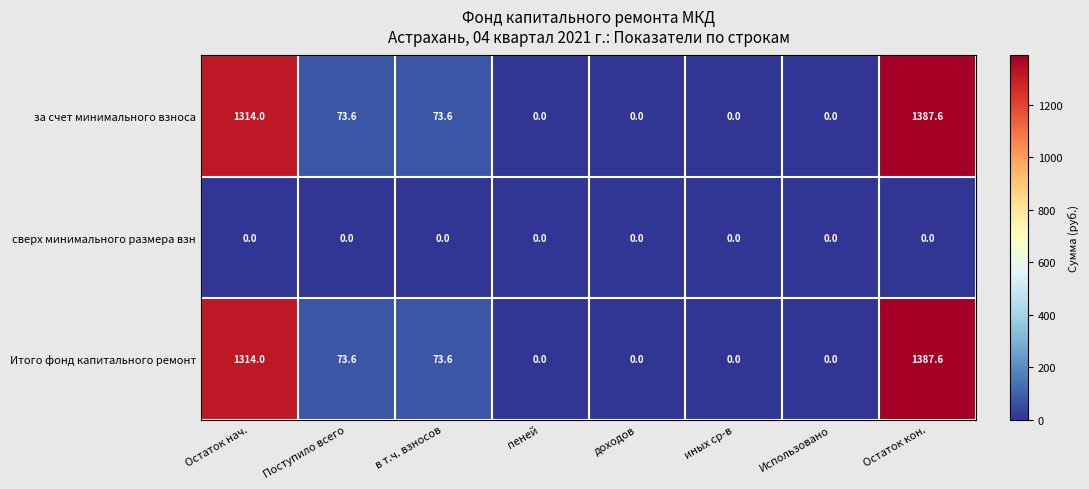

Is it true that Итого фонд капитального ремонт equals 73.6 at в т.ч. взносов?

True